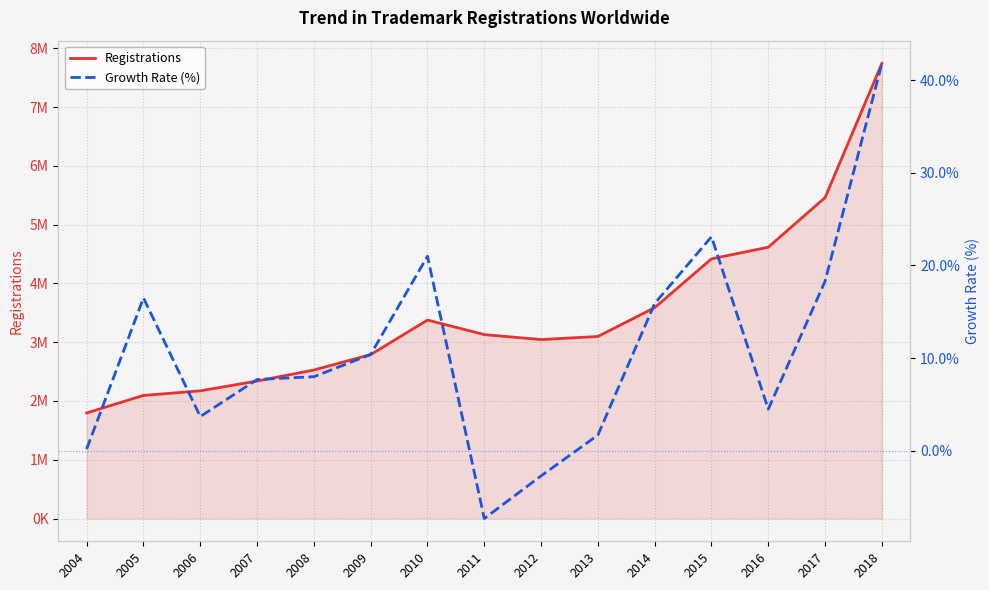

True or false: Growth Rate (%) and Registrations intersect in this chart.

False